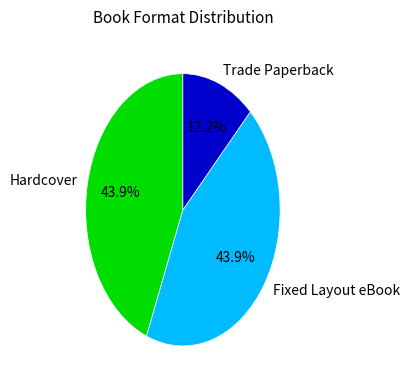

Is it true that Fixed Layout eBook is 33% of the pie?

False